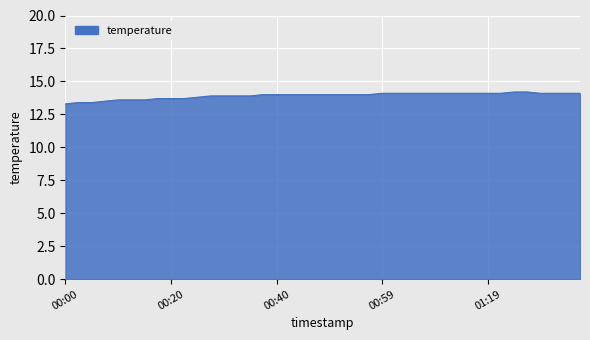

What is the minimum value shown in the chart?

13.3